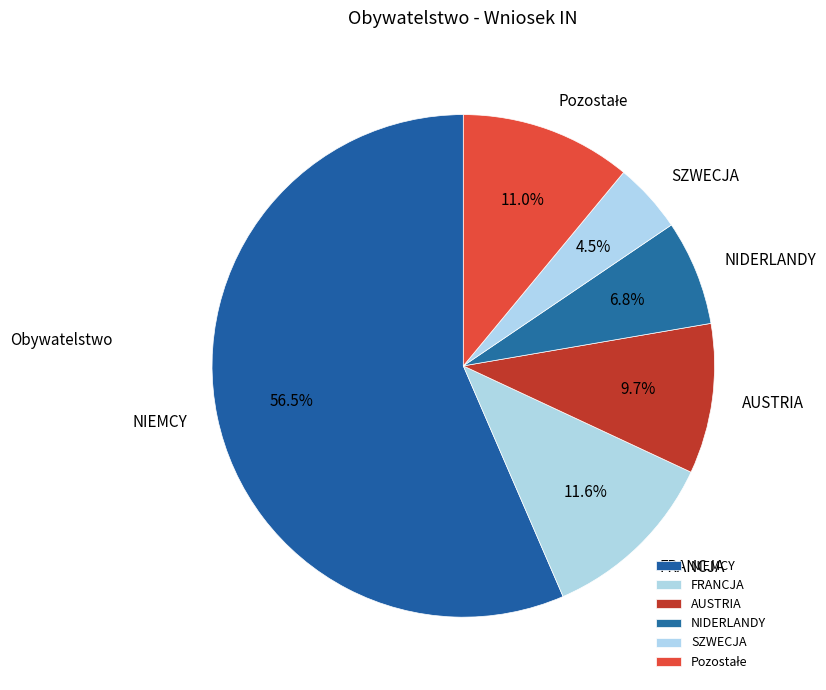

Which category has the biggest portion of the pie?

NIEMCY